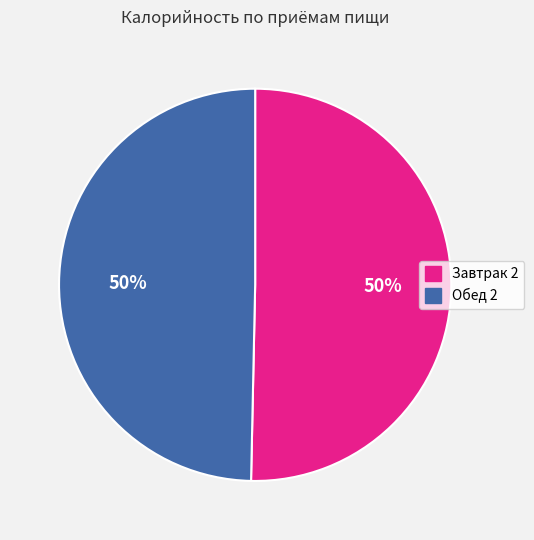

Approximately how many times larger is the value at Завтрак 2 compared to Обед 2?

1.0